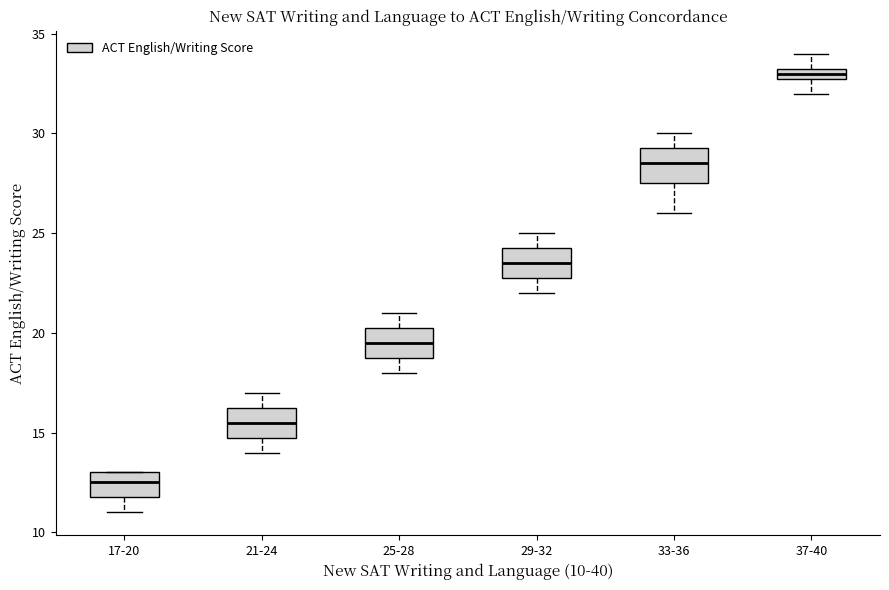

Where is the lower edge of the box for 25-28 on the y-axis? The values are not printed on the chart, so give them approximately, as read against the axis.

19.0